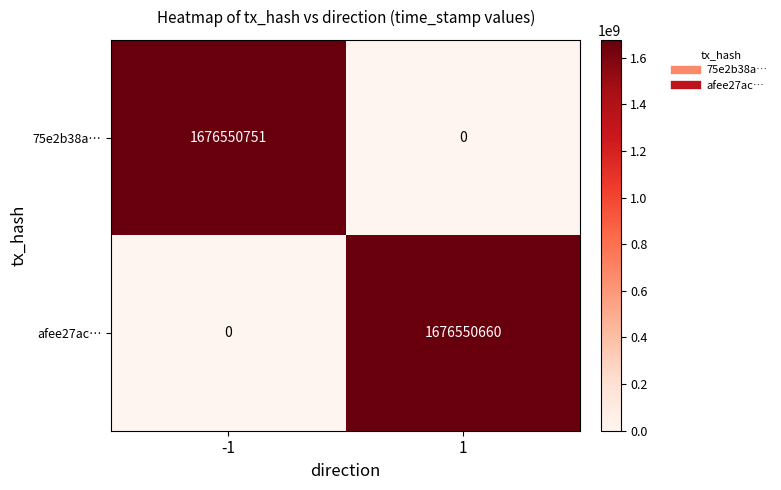

What is the total value across all series at -1?

1676550751